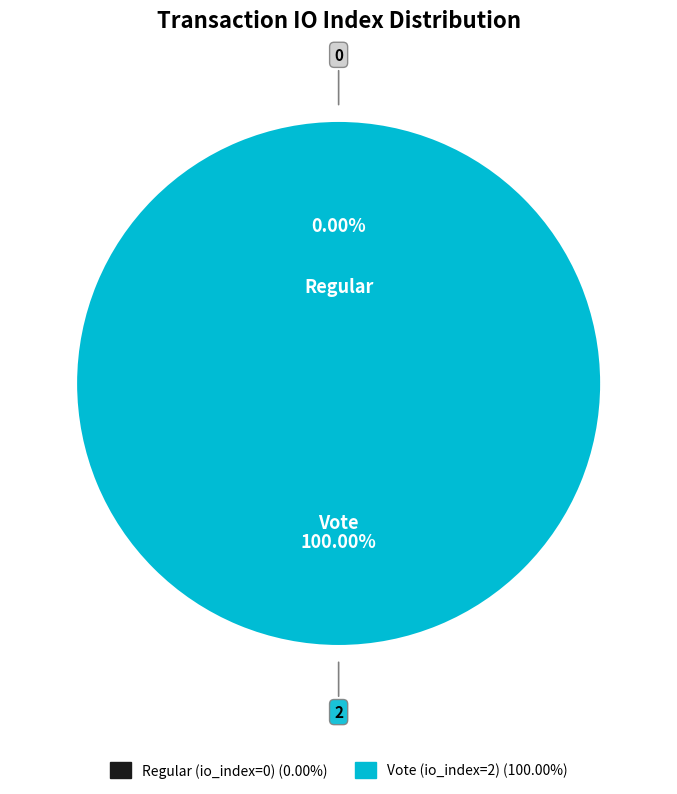

To the nearest percent, what percentage of the pie is Vote (io_index=2)?

100%